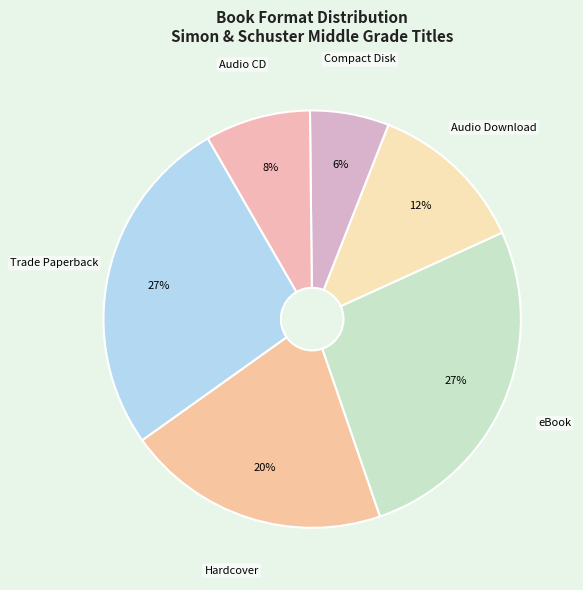

How many slices are in this pie chart?

6